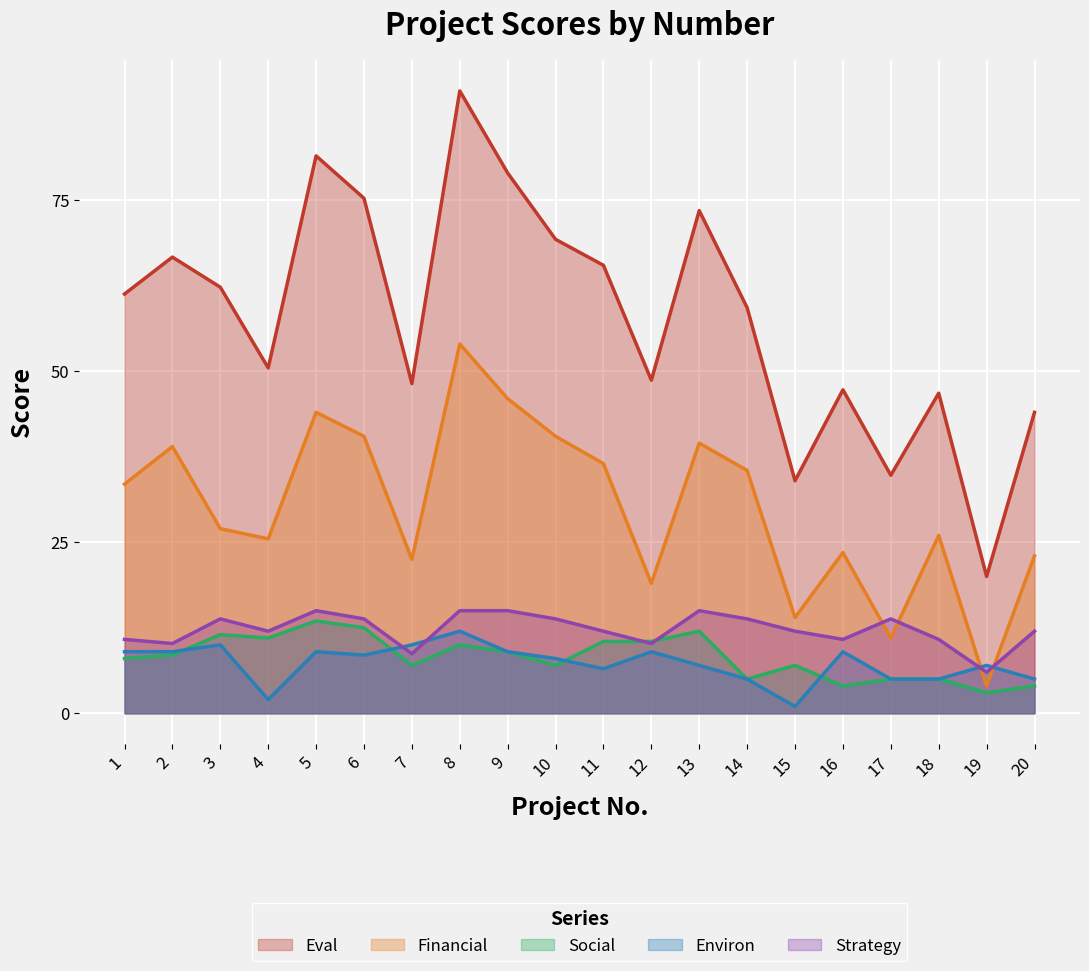

Which series has the widest spread of values?

Eval